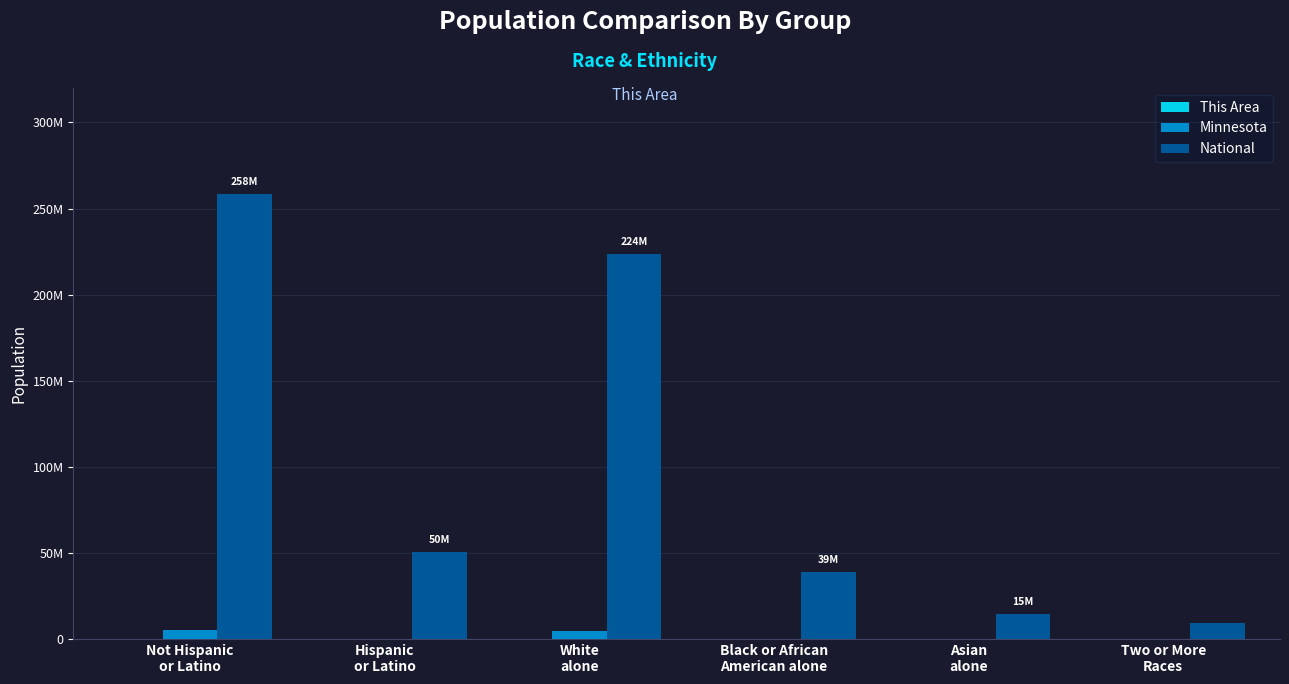

Reading left to right, list all the values displayed in this chart.

This Area: Not Hispanic
or Latino=699	Hispanic
or Latino=2	White
alone=662	Black or African
American alone=2	Asian
alone=1	Two or More
Races=19
Minnesota: Not Hispanic
or Latino=5053667	Hispanic
or Latino=250258	White
alone=4524062	Black or African
American alone=412	Asian
alone=234	Two or More
Races=125145
National: Not Hispanic
or Latino=258267944	Hispanic
or Latino=50477594	White
alone=223553265	Black or African
American alone=38929319	Asian
alone=14674252	Two or More
Races=9009073